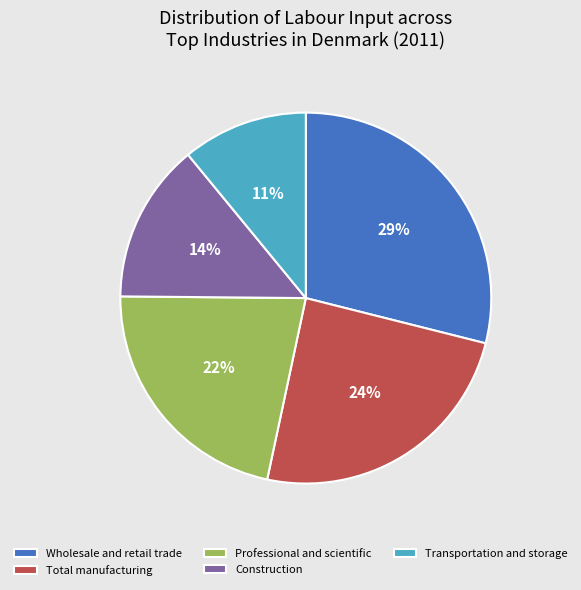

Is there any slice that represents more than half of the pie?

No